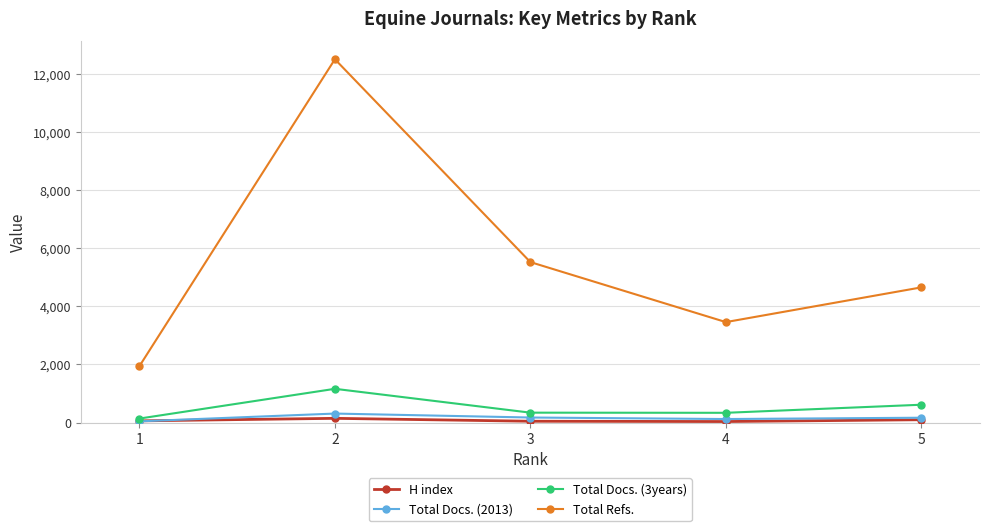

True or false: Total Refs. and Total Docs. (3years) intersect in this chart.

False